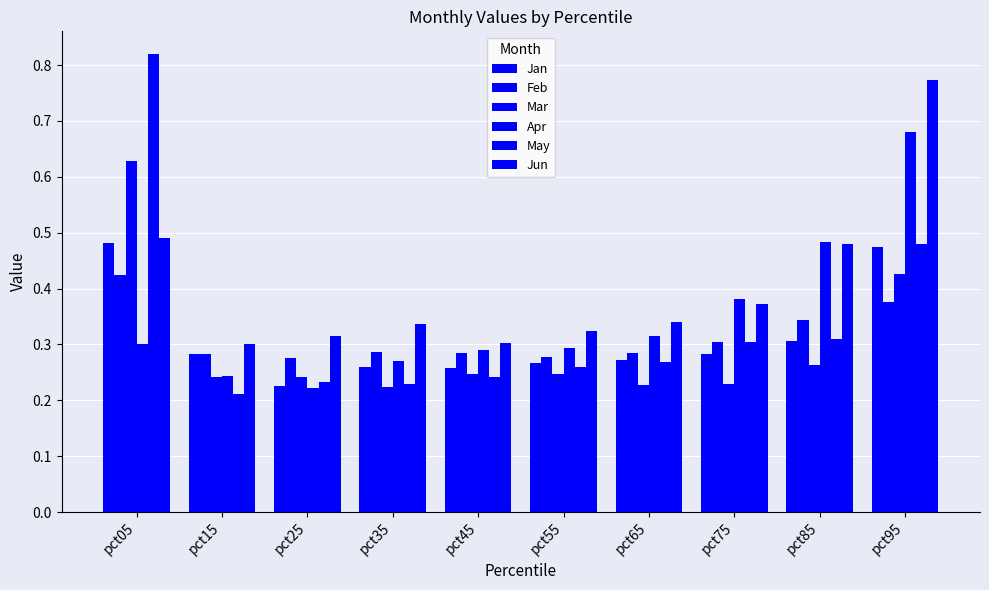

Count the number of data series in this chart.

6